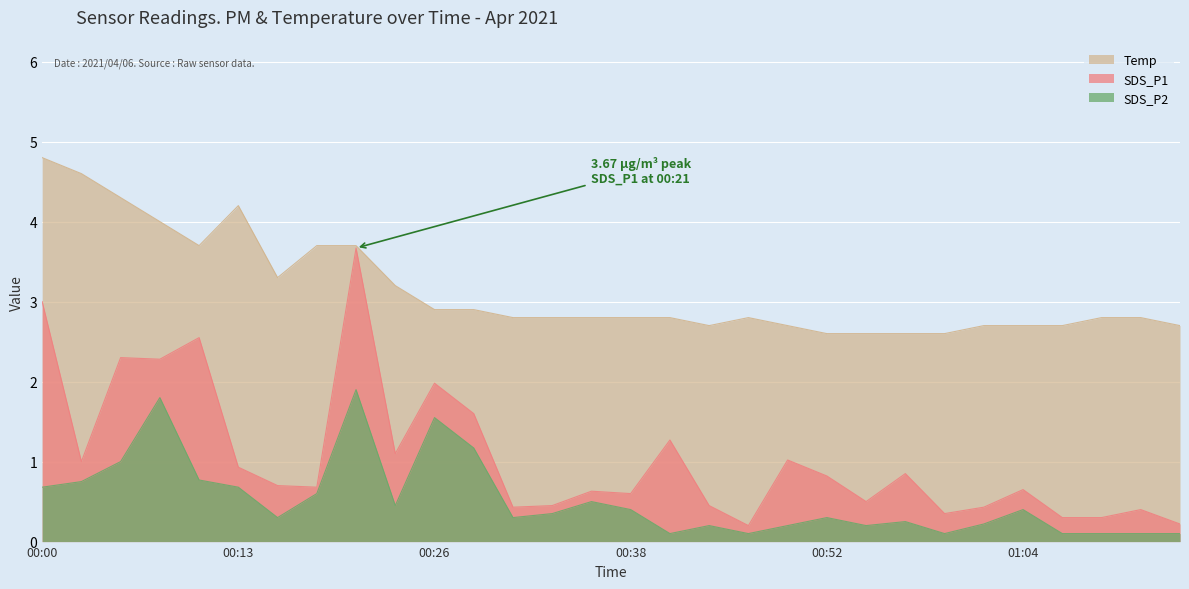

At which category is the sum across all series the highest?

00:21